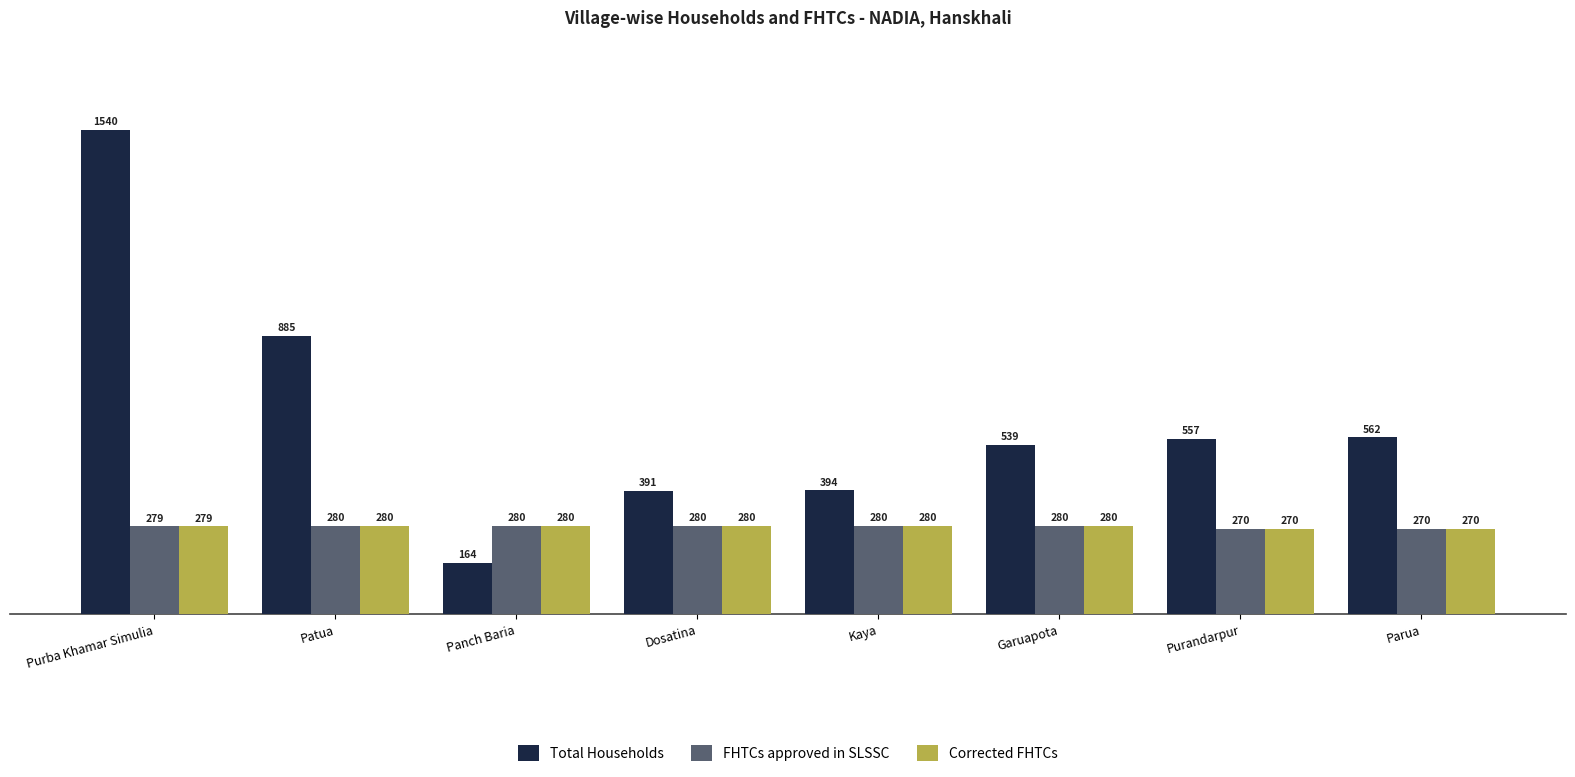

What is the difference between the second highest and second lowest values in the Corrected FHTCs series?

10